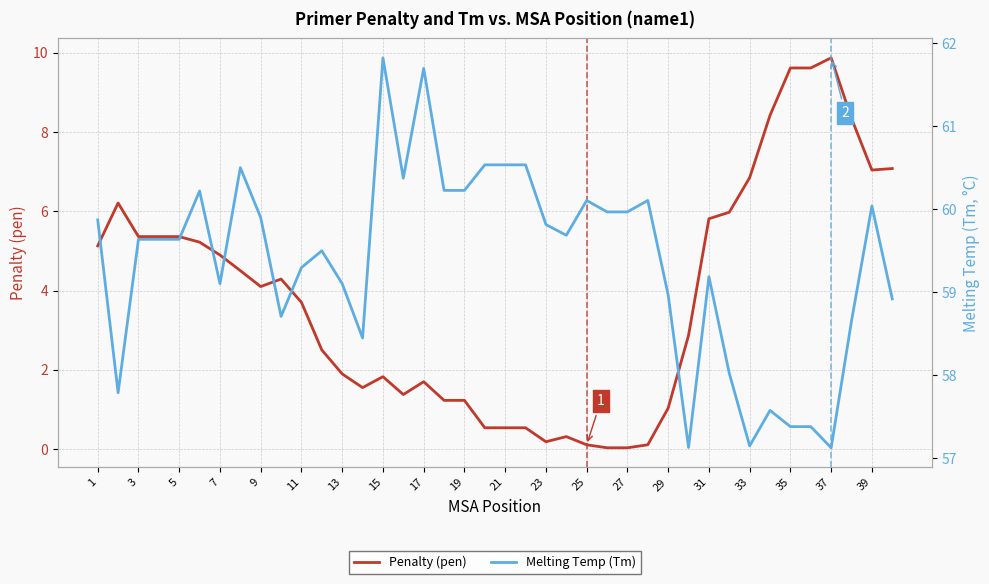

What is the difference between the maximum and minimum values in the Melting Temp (Tm) series?

4.7